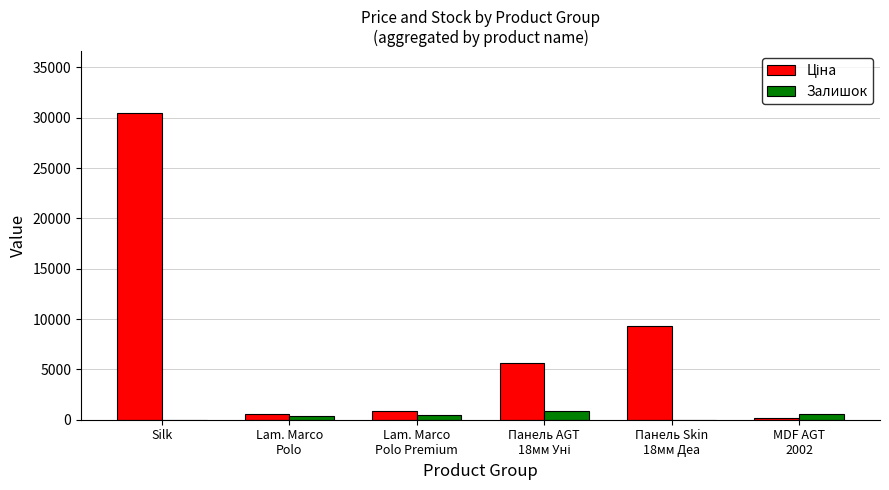

What is the total value across all series at Панель Skin
18мм Деа?

9340.4